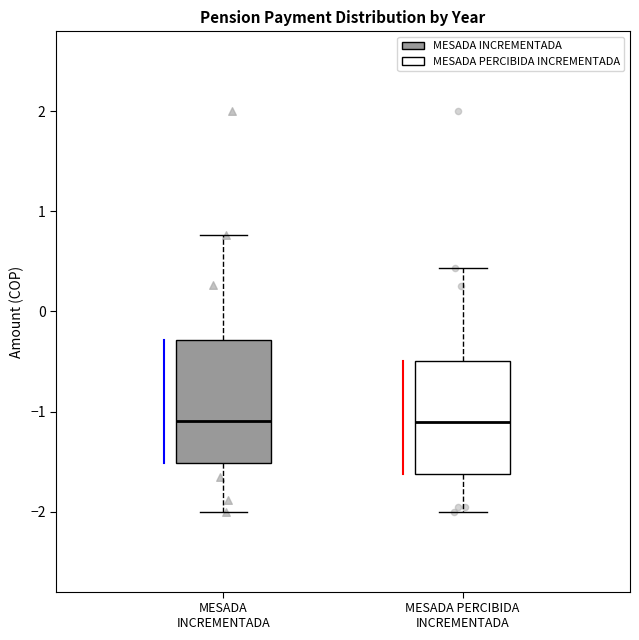

Reading left to right, read every box against the y-axis: the position of its median line, the range the box covers, and the ends of its whiskers. The values are not printed on the chart, so give them approximately, as read against the axis.

MESADA INCREMENTADA: median -1.1, box -1.5 to -0.3, whiskers -2.0 to 0.8
MESADA PERCIBIDA INCREMENTADA: median -1.1, box -1.6 to -0.5, whiskers -2.0 to 0.4